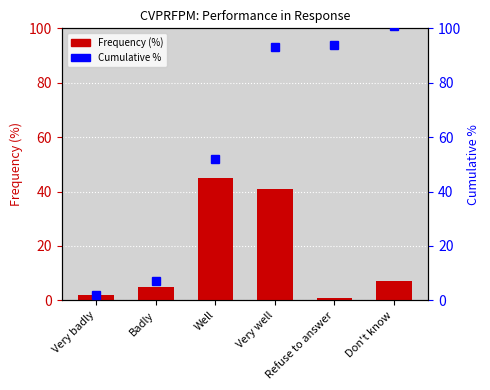

What are all the series names shown in the legend?

Frequency (%), Cumulative %